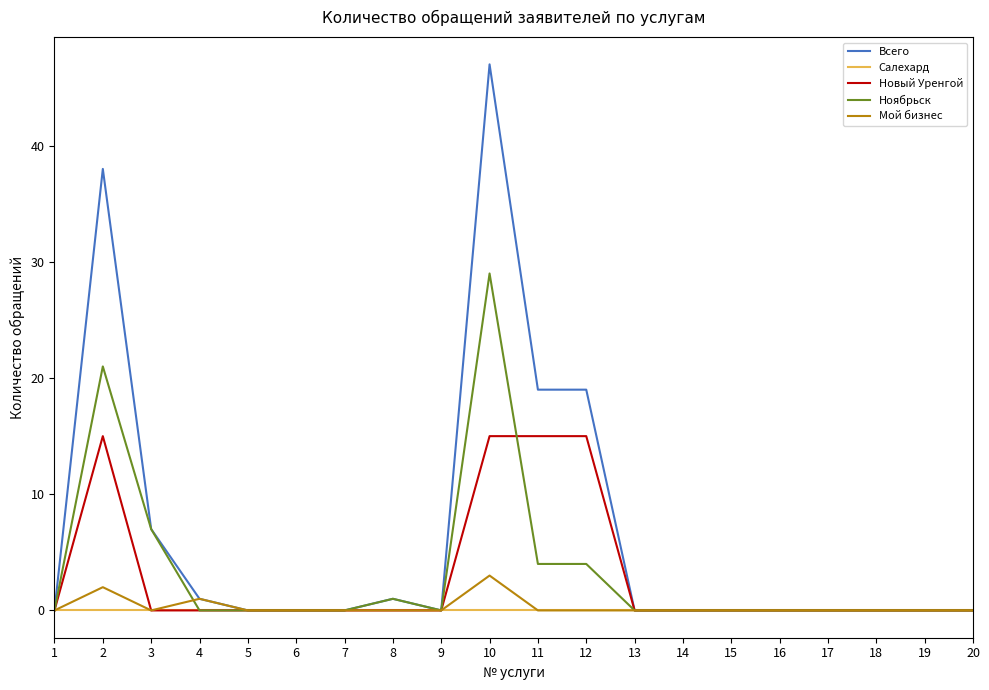

Which series has the largest range (max minus min)?

Всего